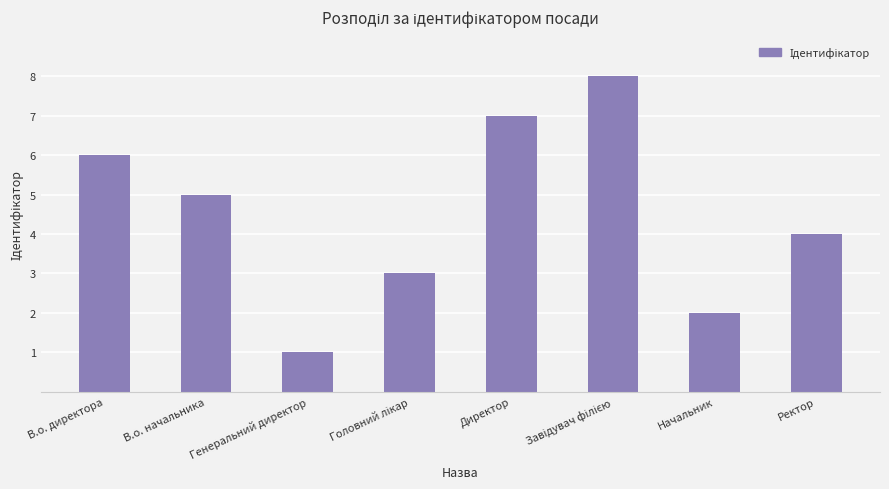

What is the change in value from В.о. директора to Директор?

+1